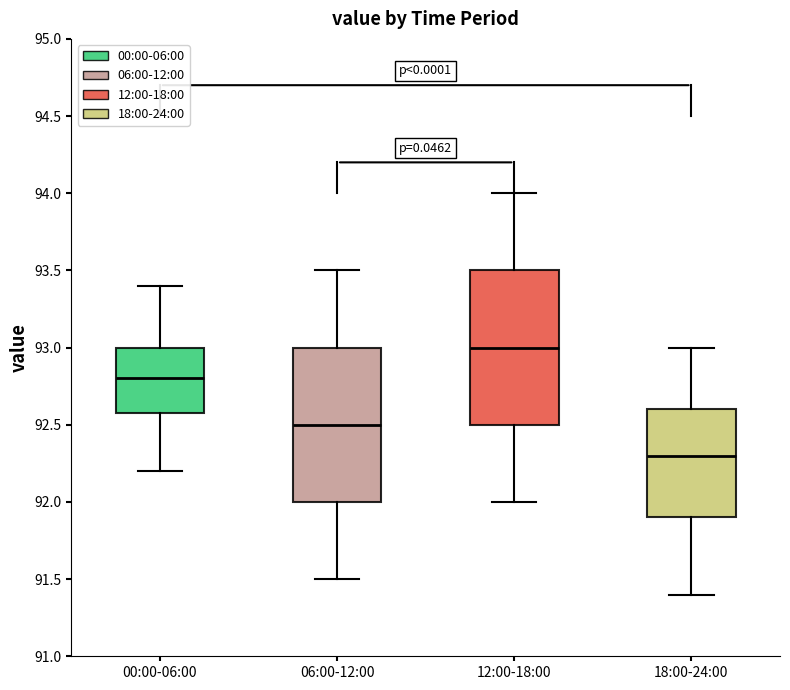

Which box has the highest median line?

12:00-18:00